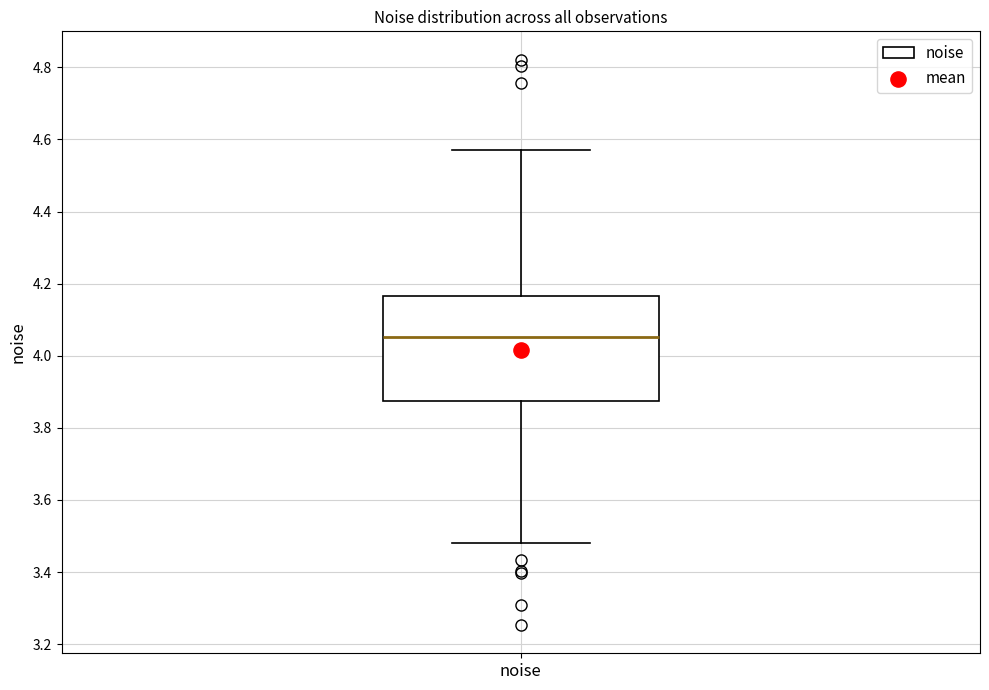

Where does the median line of the box for noise sit on the y-axis? The values are not printed on the chart, so give them approximately, as read against the axis.

4.06